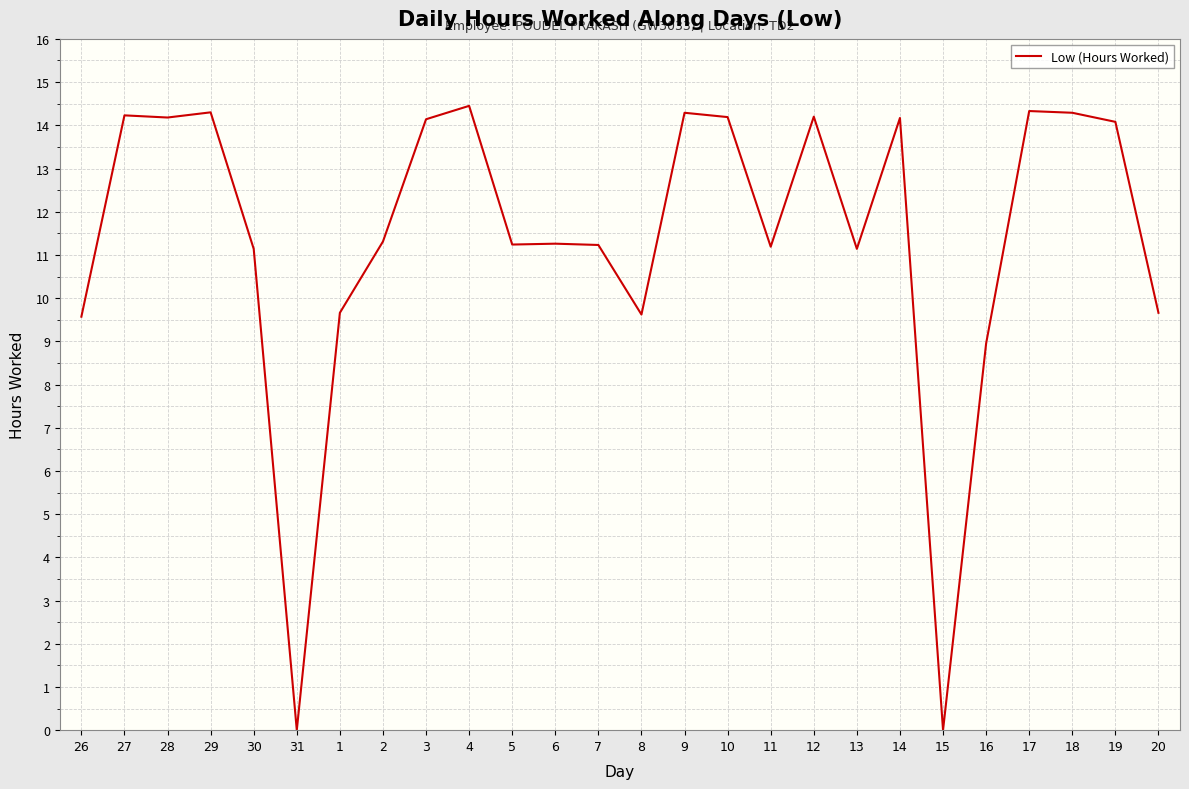

Is it true that the value at 15 is -6.1?

False